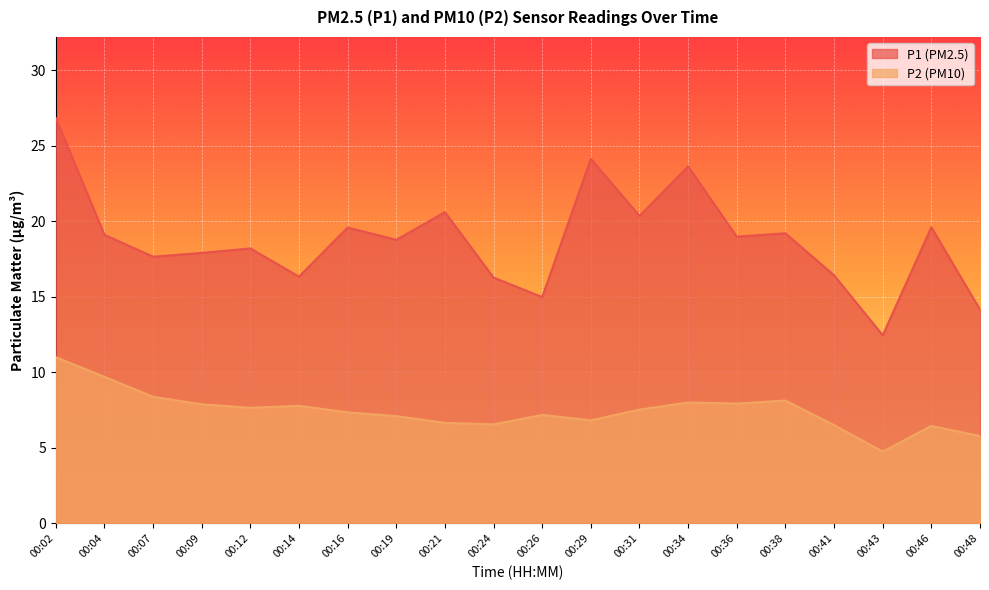

Rank the categories by P1 value from lowest to highest.

00:43, 00:48, 00:26, 00:24, 00:14, 00:41, 00:07, 00:09, 00:12, 00:19, 00:36, 00:04, 00:38, 00:16, 00:46, 00:31, 00:21, 00:34, 00:29, 00:02